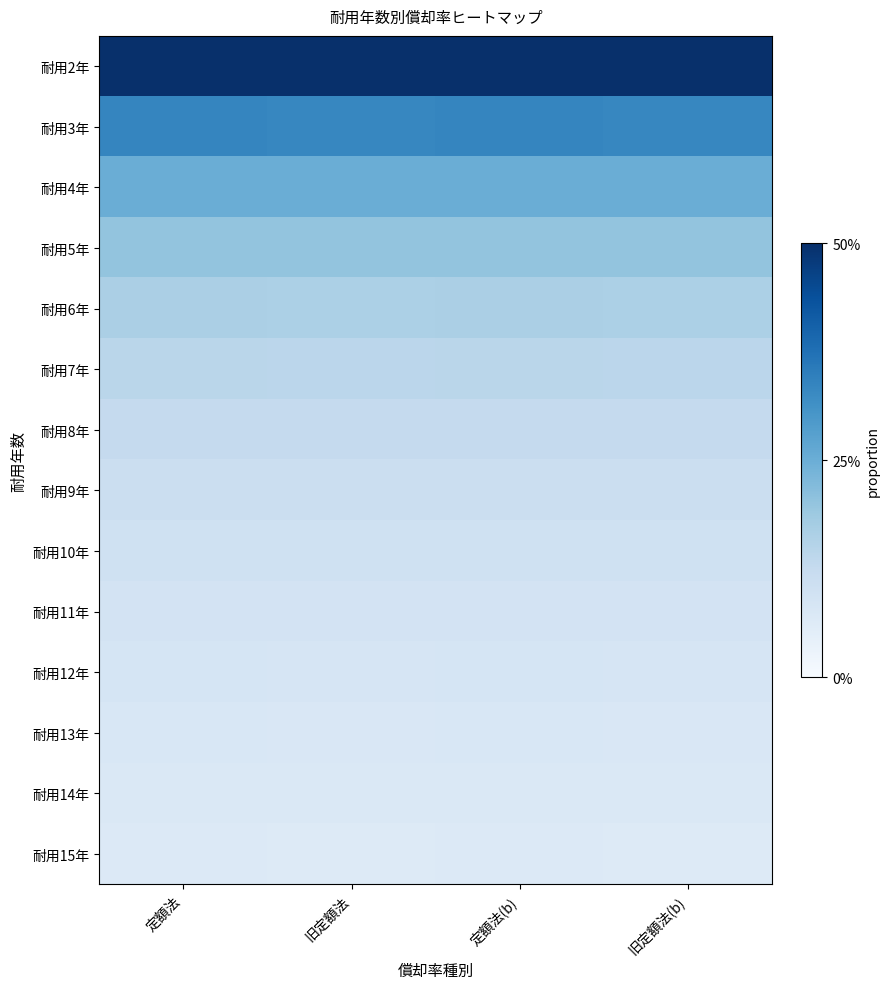

List the series in order of their peak value, lowest first.

耐用15年, 耐用14年, 耐用13年, 耐用12年, 耐用11年, 耐用10年, 耐用9年, 耐用8年, 耐用7年, 耐用6年, 耐用5年, 耐用4年, 耐用3年, 耐用2年